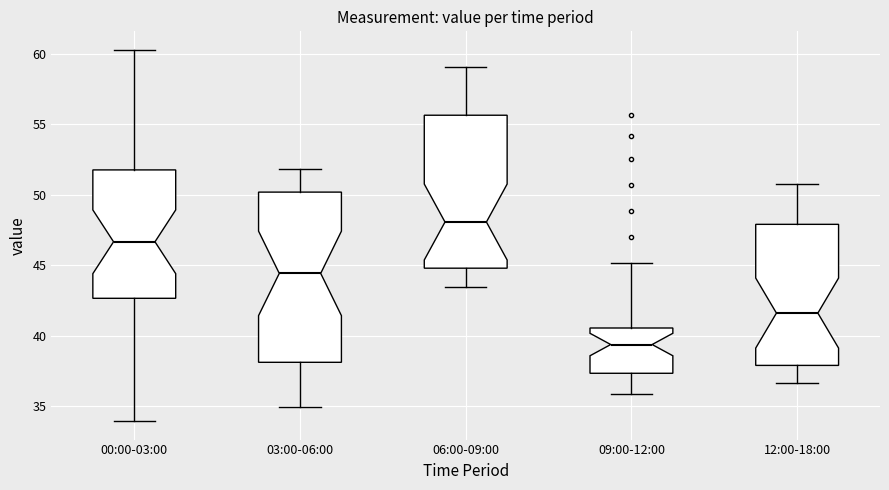

Reading left to right, read every box against the y-axis: the position of its median line, the range the box covers, and the ends of its whiskers. The values are not printed on the chart, so give them approximately, as read against the axis.

00:00-03:00: median 46.5, box 42.5 to 52.0, whiskers 34.0 to 60.5
03:00-06:00: median 44.5, box 38.0 to 50.0, whiskers 35.0 to 52.0
06:00-09:00: median 48.0, box 45.0 to 55.5, whiskers 43.5 to 59.0
09:00-12:00: median 39.5, box 37.5 to 40.5, whiskers 36.0 to 45.0
12:00-18:00: median 41.5, box 38.0 to 48.0, whiskers 36.5 to 51.0